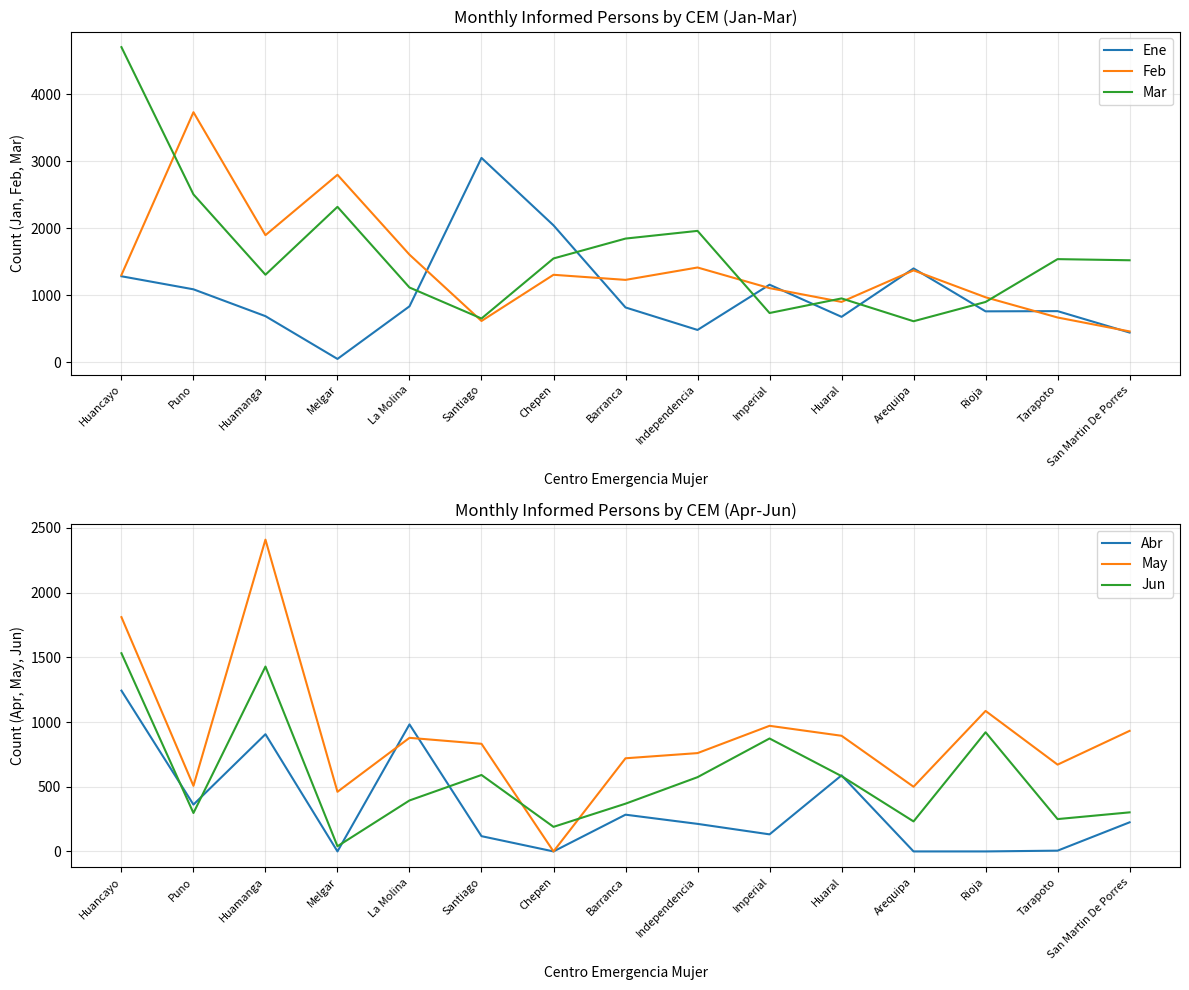

Which series has the largest range (max minus min)?

Mar